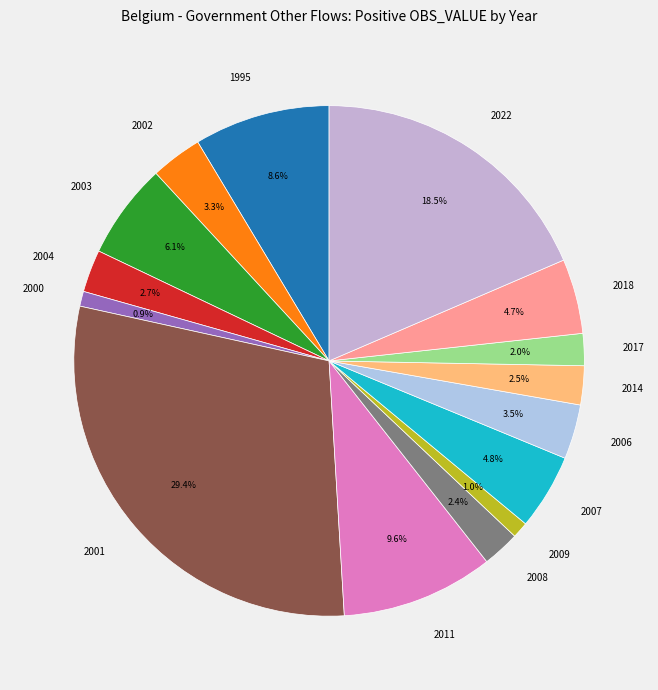

Which slice is the largest?

2001